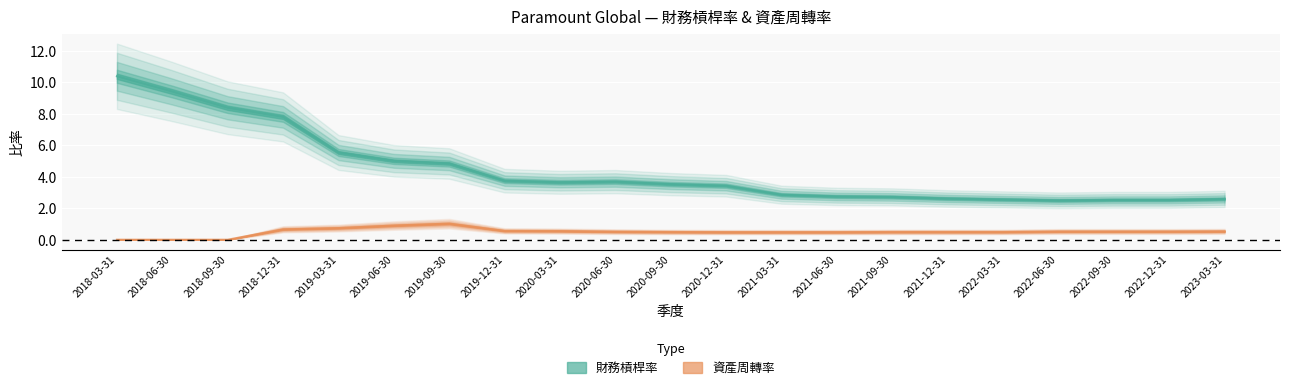

Count the number of data series in this chart.

2